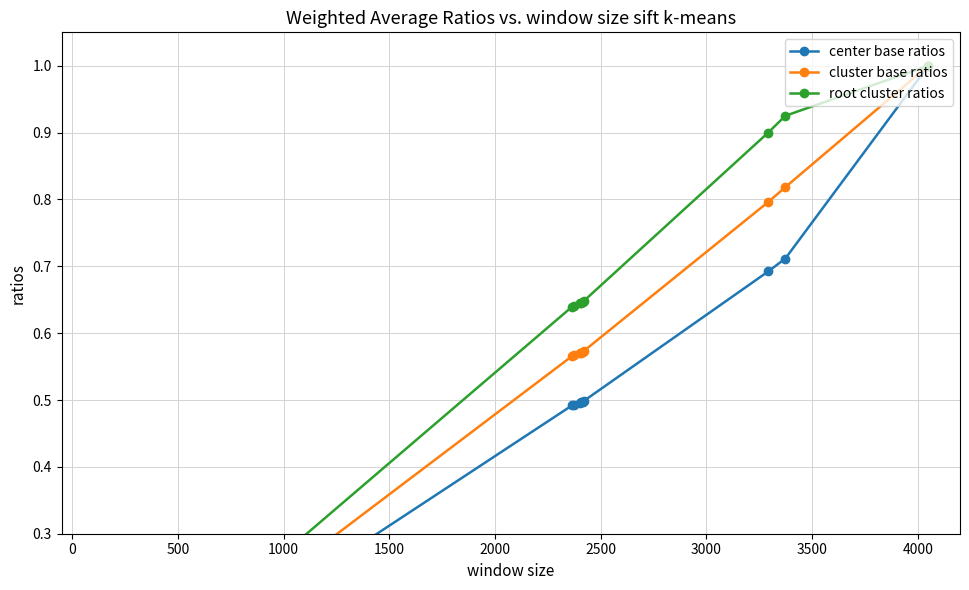

How many values in the root cluster ratios series exceed 0?

9